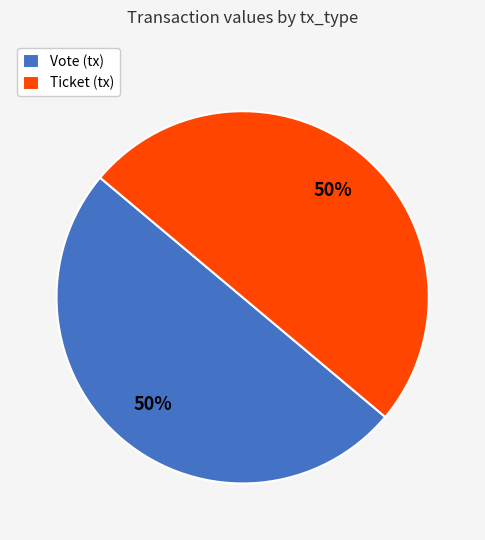

Count the number of slices in the pie.

2